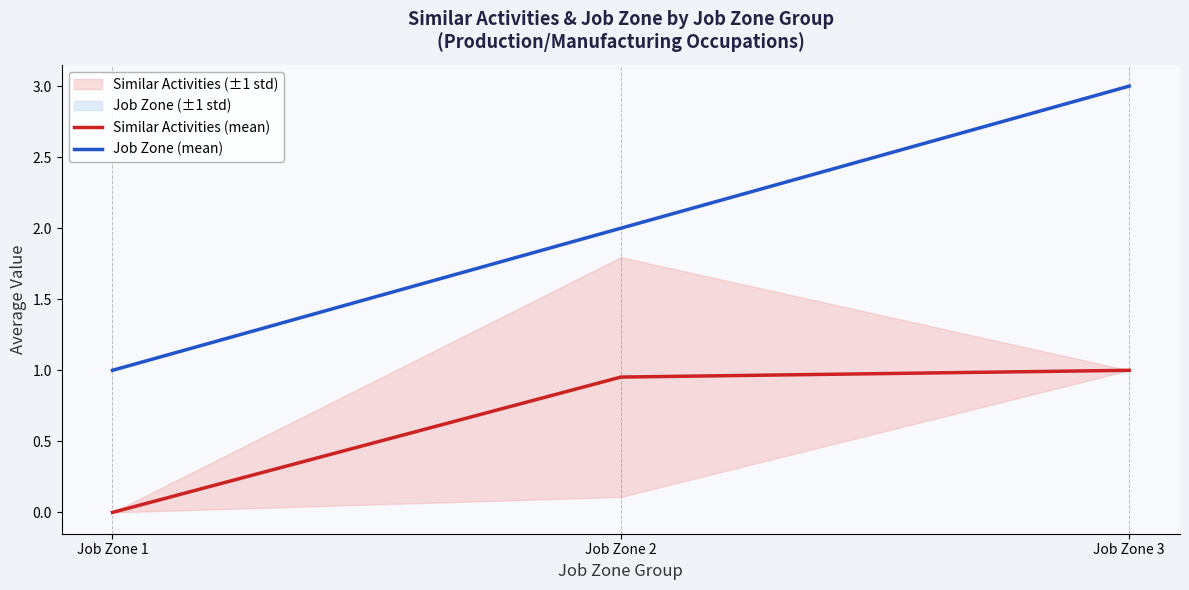

Reading left to right, list all the values displayed in this chart.

Similar Activities (mean): Job Zone 1=0.0	Job Zone 2=1.0	Job Zone 3=1.0
Job Zone (mean): Job Zone 1=1.0	Job Zone 2=2.0	Job Zone 3=3.0